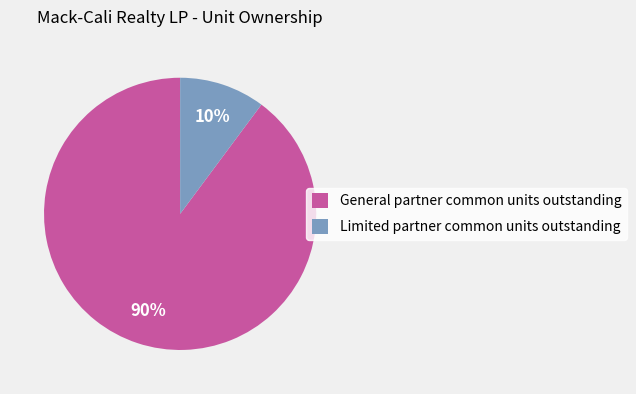

Combined, do General partner common units outstanding and Limited partner common units outstanding account for over 50%?

Yes